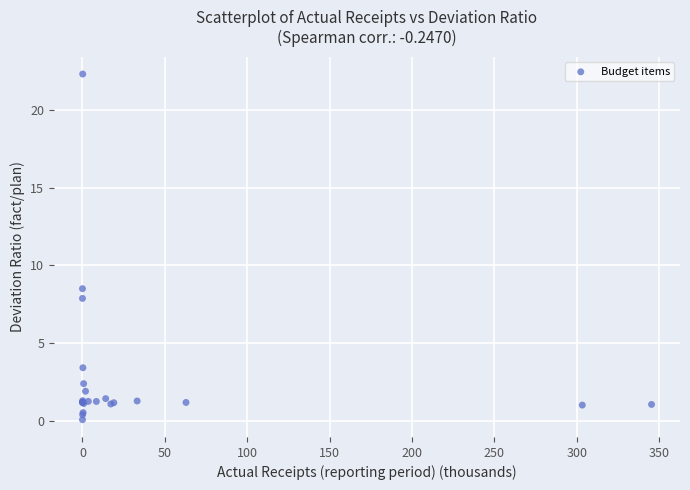

What Y value in the scatter plot is closest to 11?

8.5